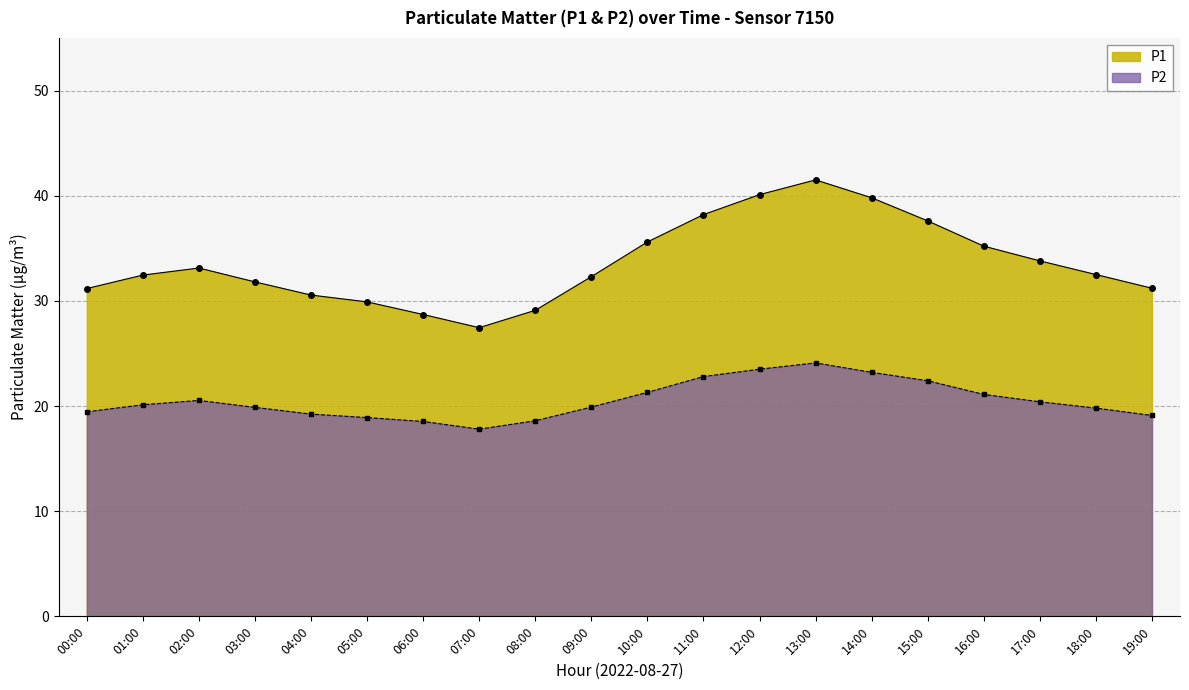

Rank the categories by P1 value from lowest to highest.

07:00, 06:00, 08:00, 05:00, 04:00, 00:00, 19:00, 03:00, 09:00, 01:00, 18:00, 02:00, 17:00, 16:00, 10:00, 15:00, 11:00, 14:00, 12:00, 13:00